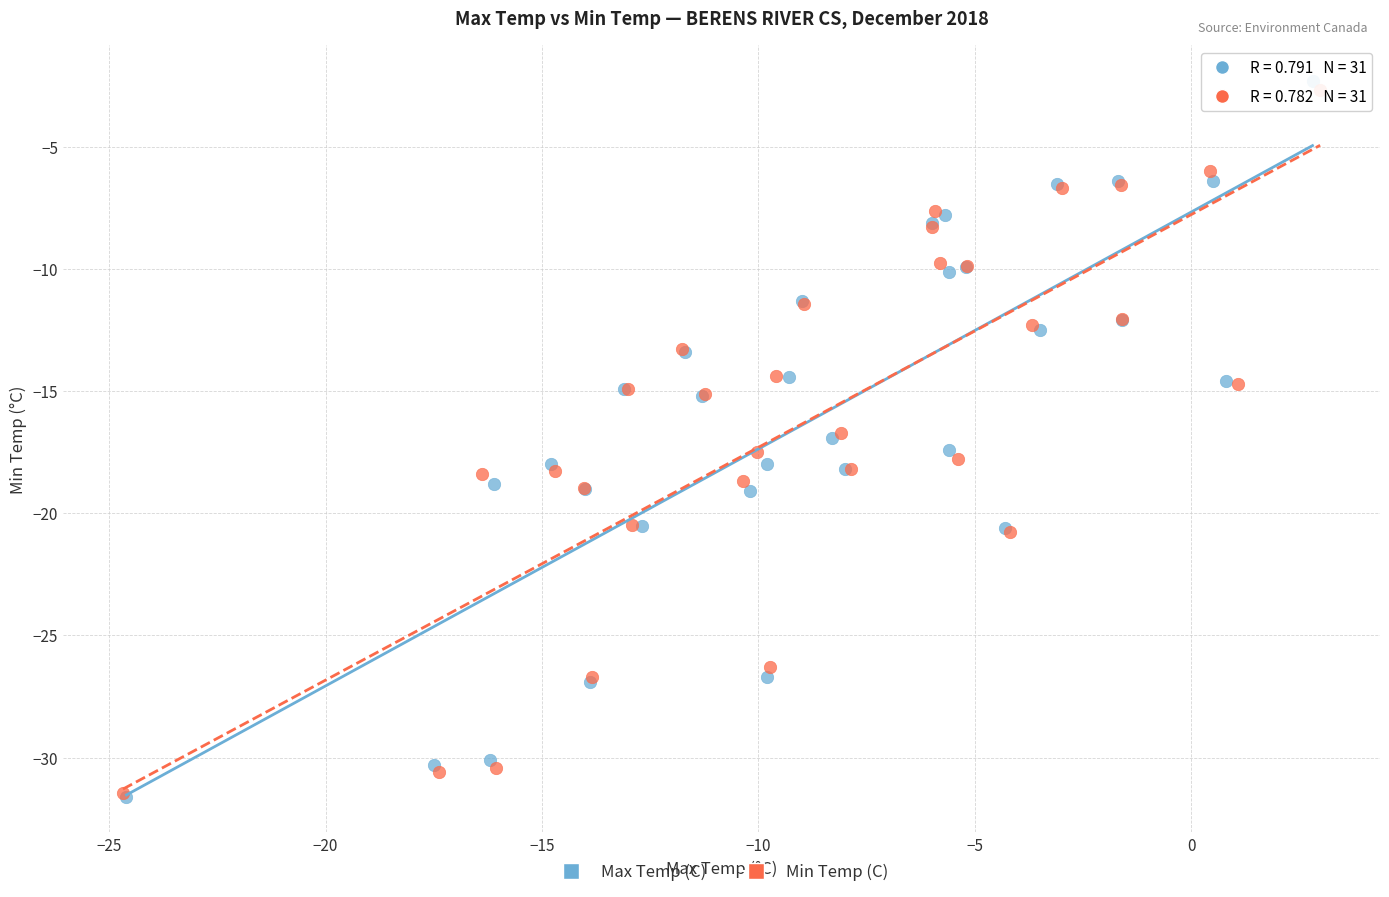

What are all the series names shown in the legend?

Max Temp (C), Min Temp (C)